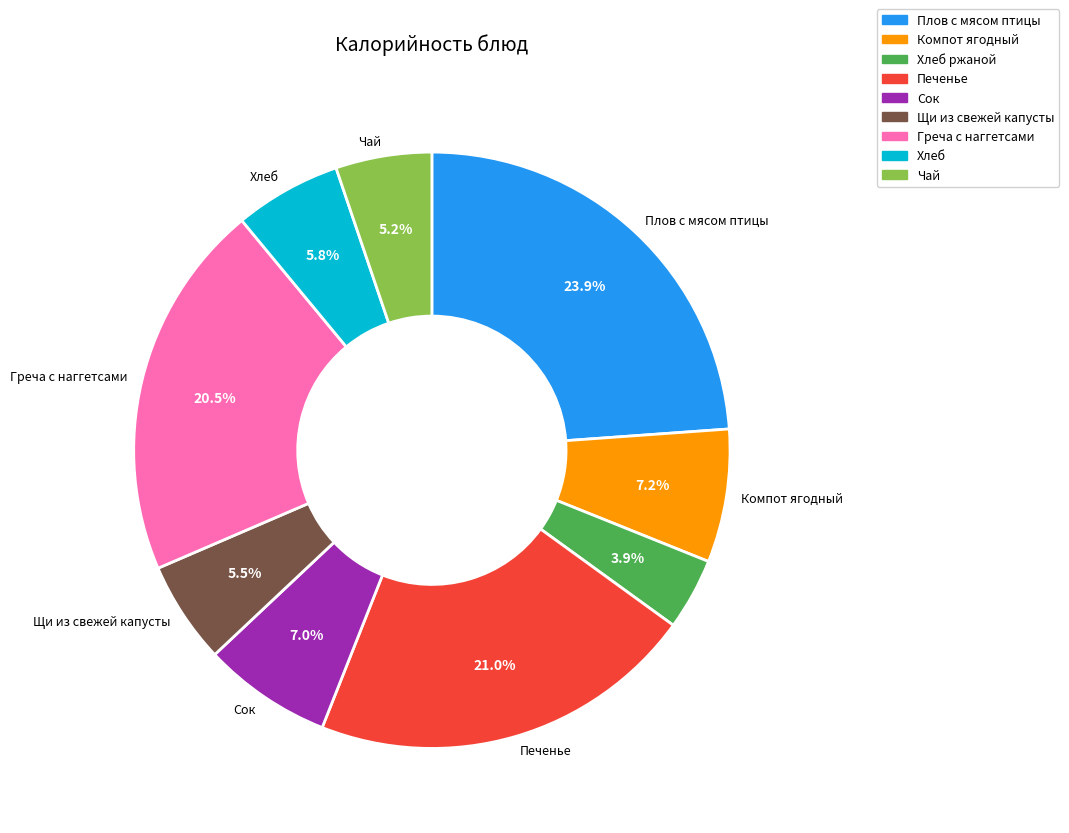

To the nearest percent, what is the difference between the Хлеб and Печенье slice percentages?

15%